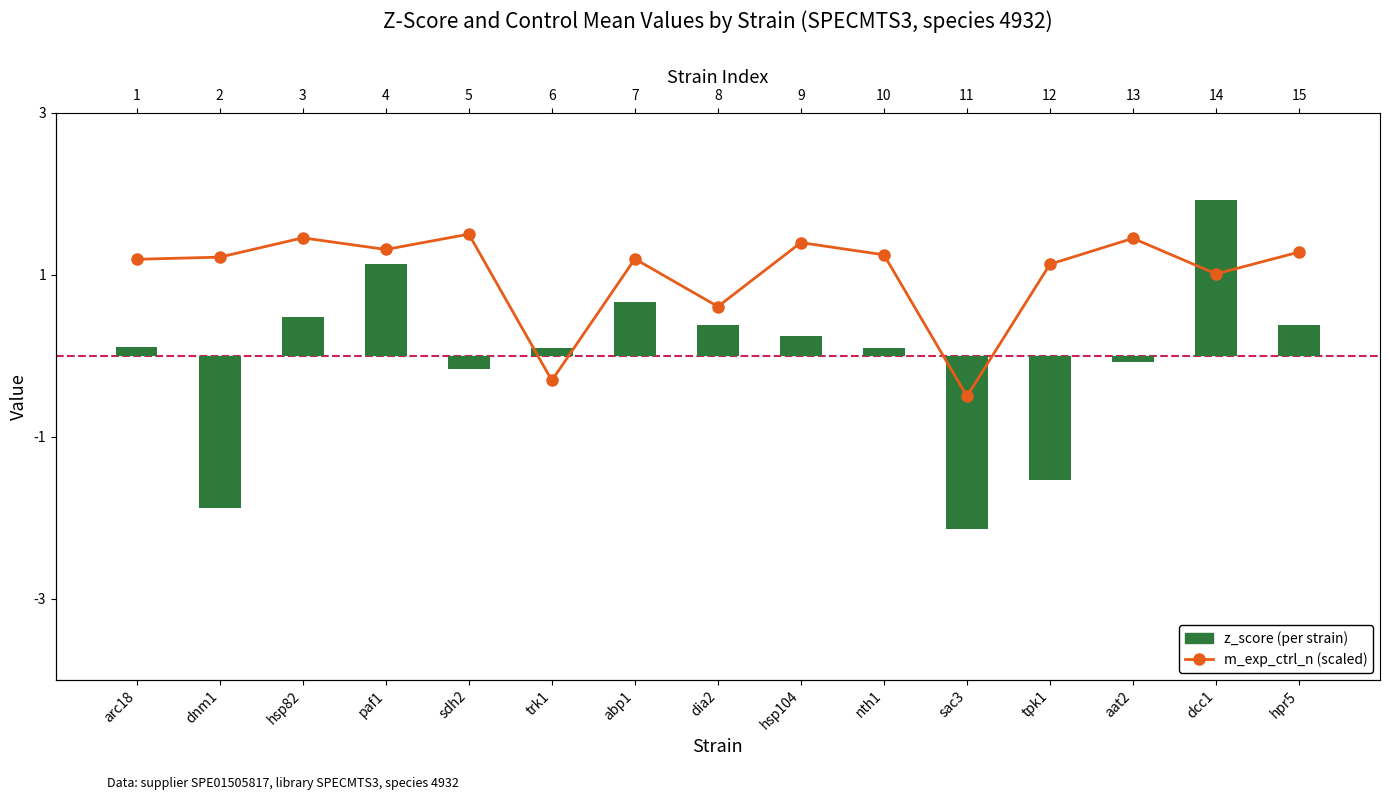

What is the minimum value shown in the chart?

-2.1